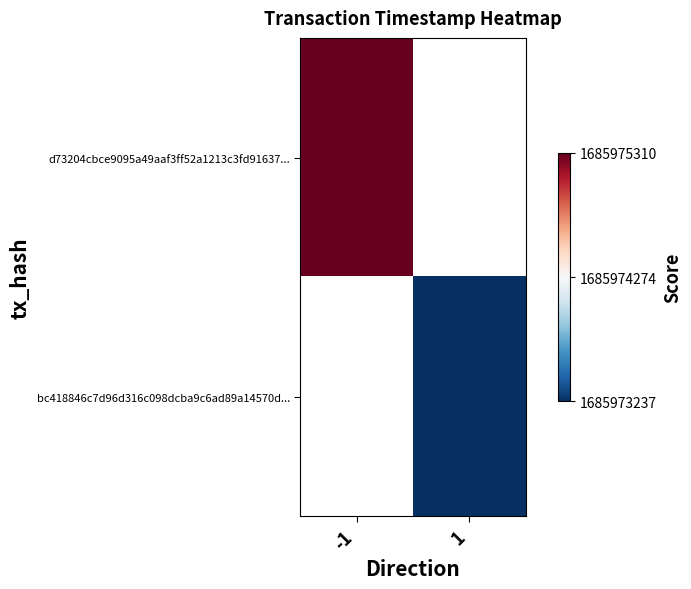

At which label does d73204cbce9095a49aaf3ff52a1213c3fd91637... reach its peak?

-1